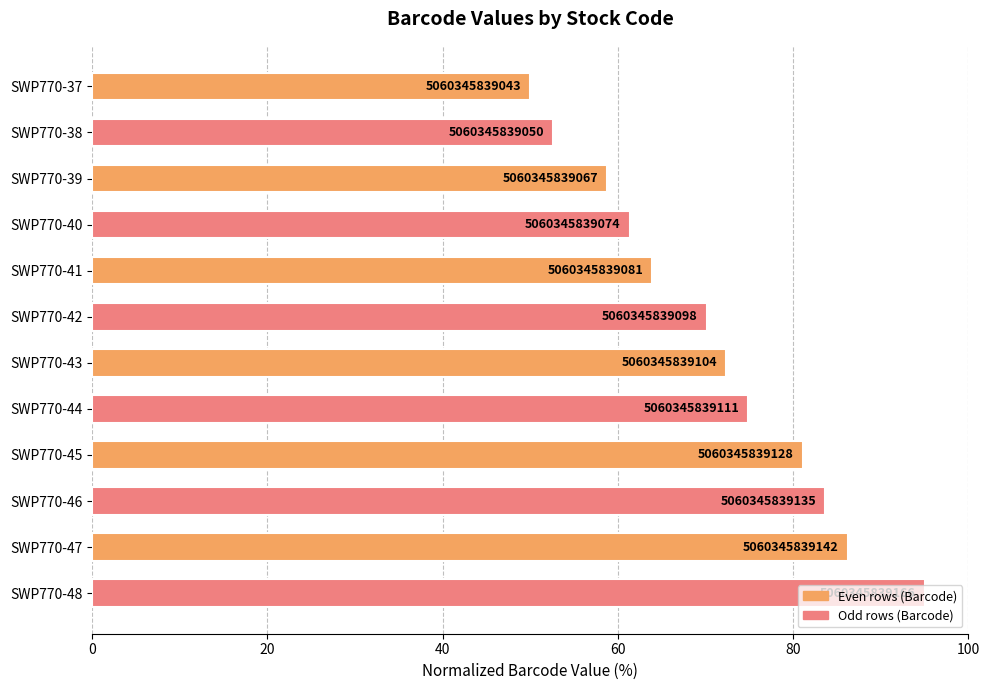

What is the difference between the maximum and minimum values?

45.0